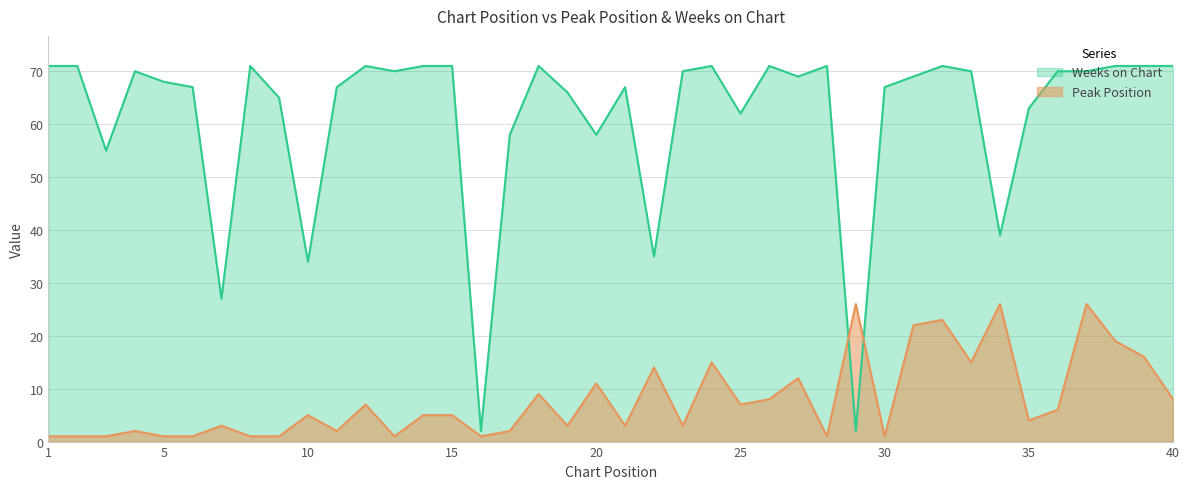

Which label corresponds to the smallest value in the chart?

1